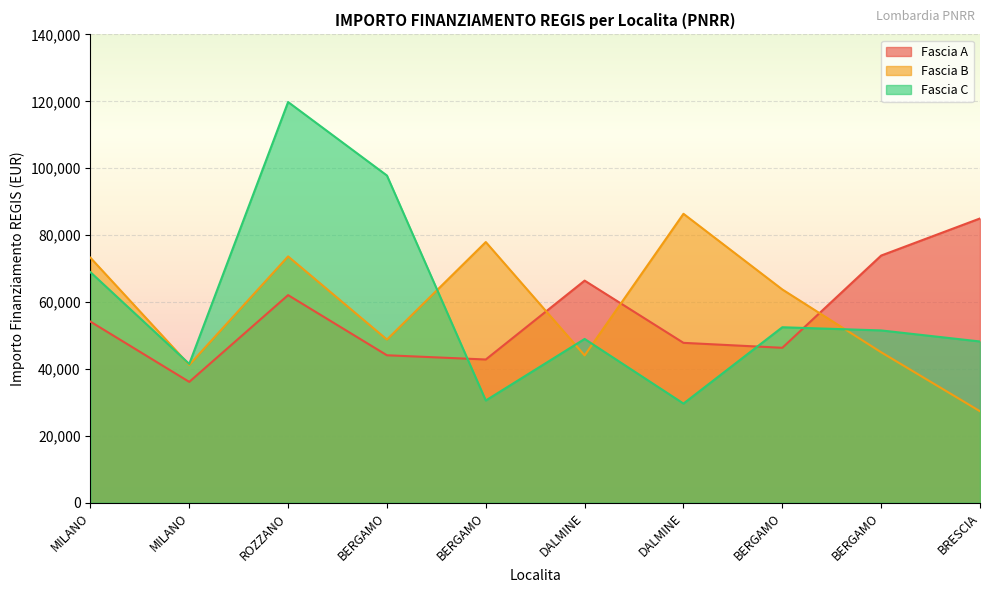

How many intersections are there between Fascia A and Fascia B?

3